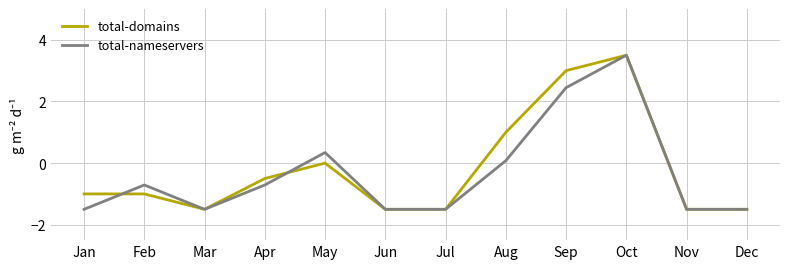

How many lines are shown in the chart?

2